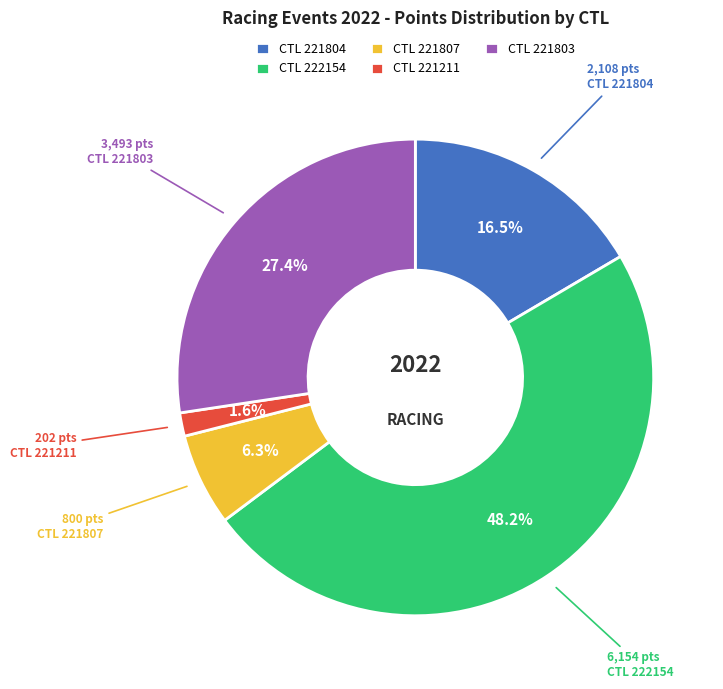

Is CTL 221211 the majority of the pie?

No